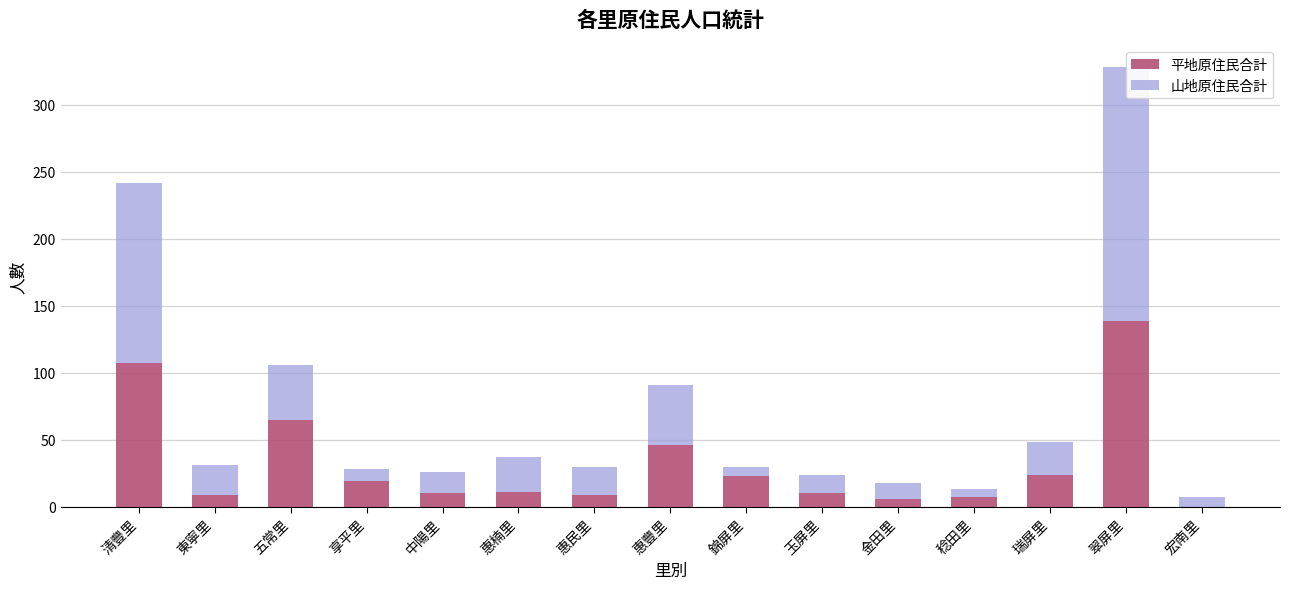

The value of 平地原住民合計 at 享平里 is 19. True or false?

True